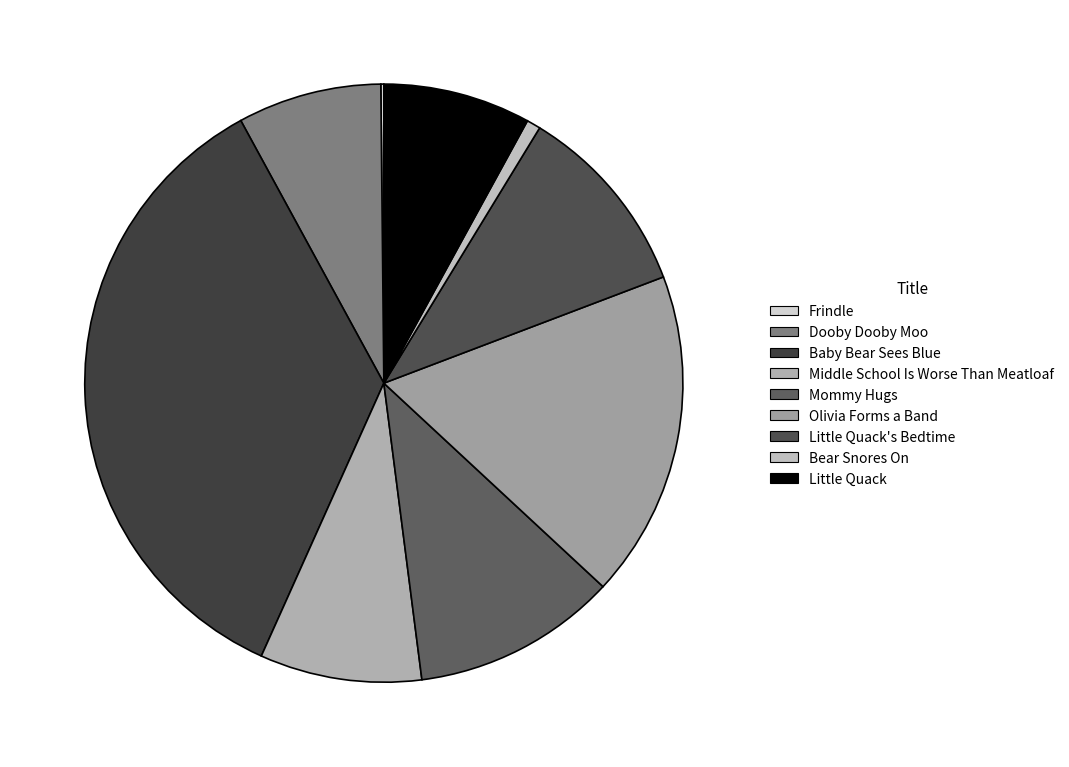

To the nearest percent, what portion does Olivia Forms a Band represent?

18%